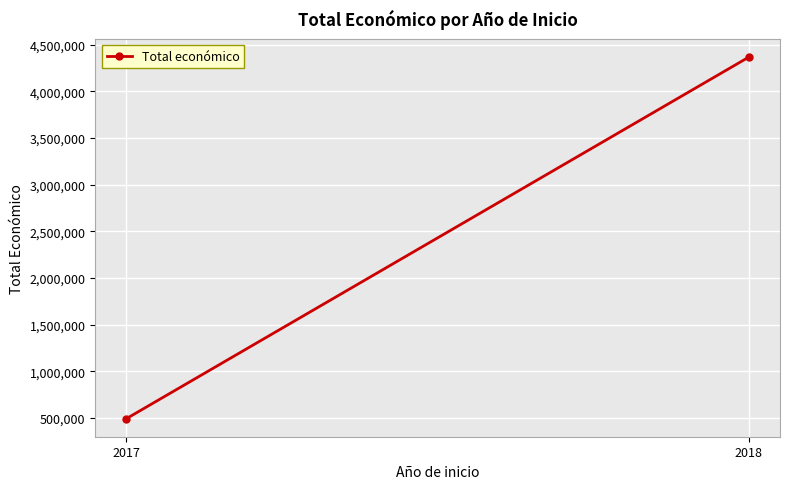

What is the difference between the maximum and minimum values?

3874082